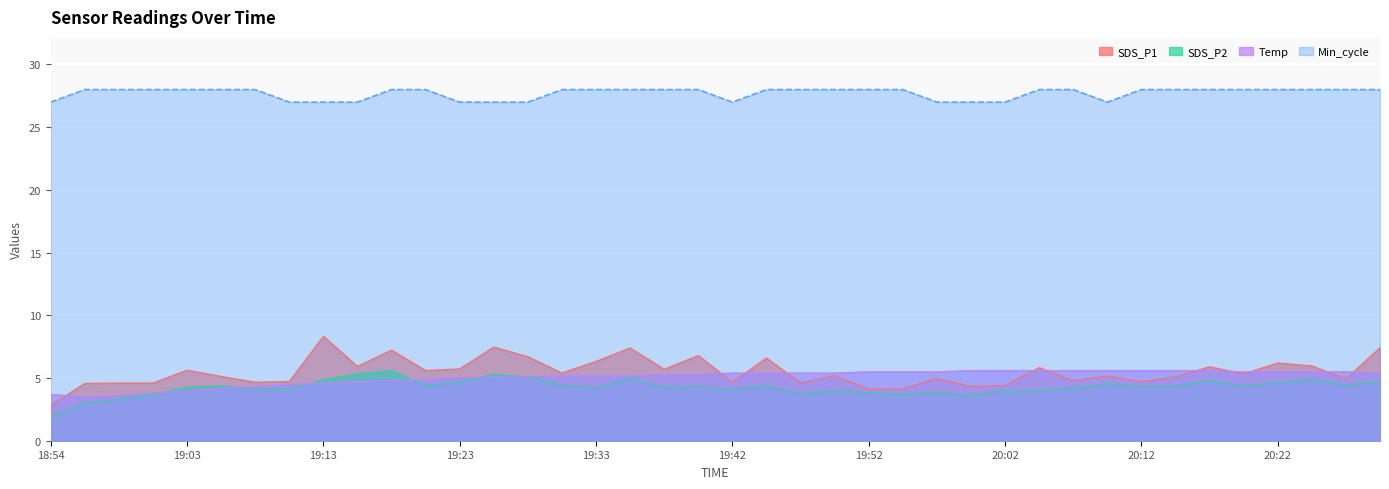

What value does the Min_cycle series have at 19:13?

27.0